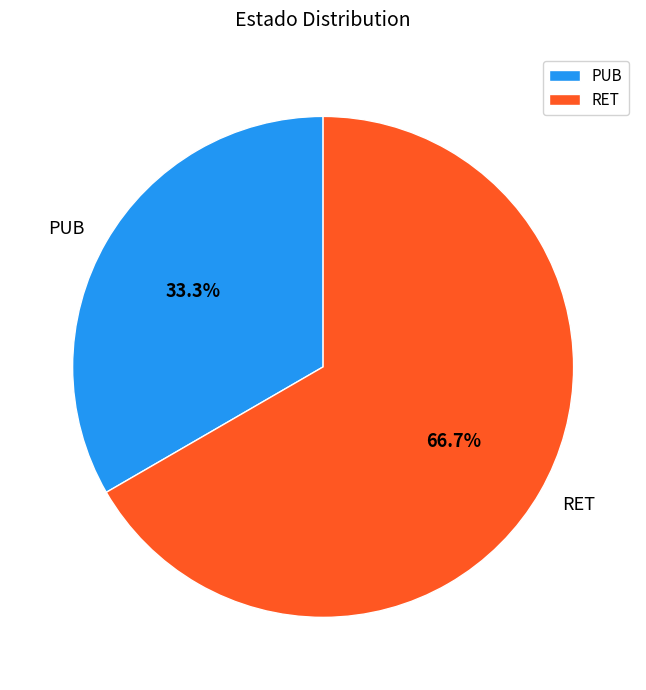

Approximately how many times larger is the value at RET compared to PUB?

2.0